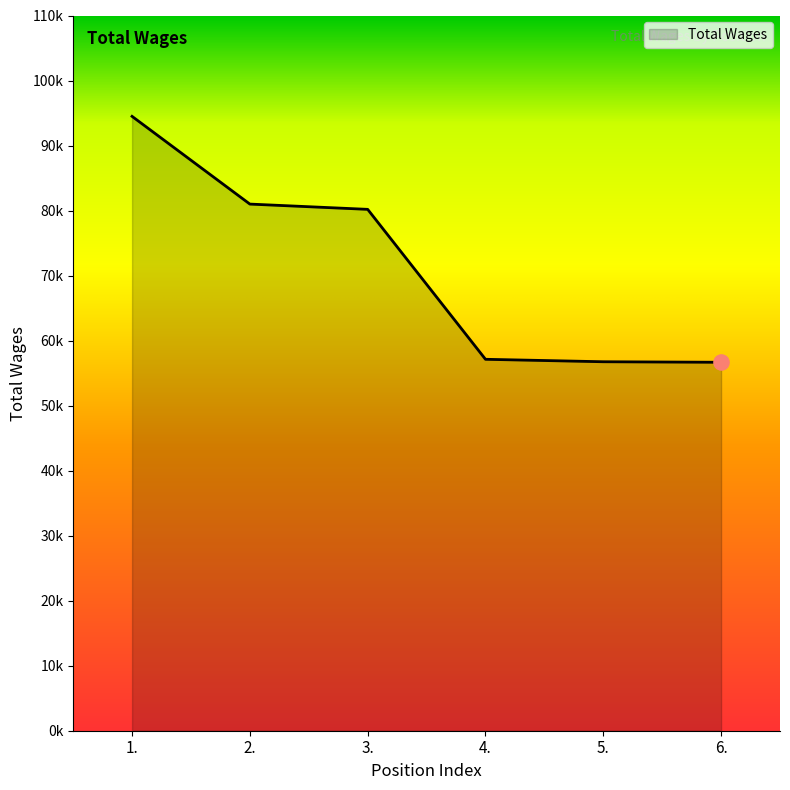

What is the ratio of the value at 5. to the value at 2.?

0.7